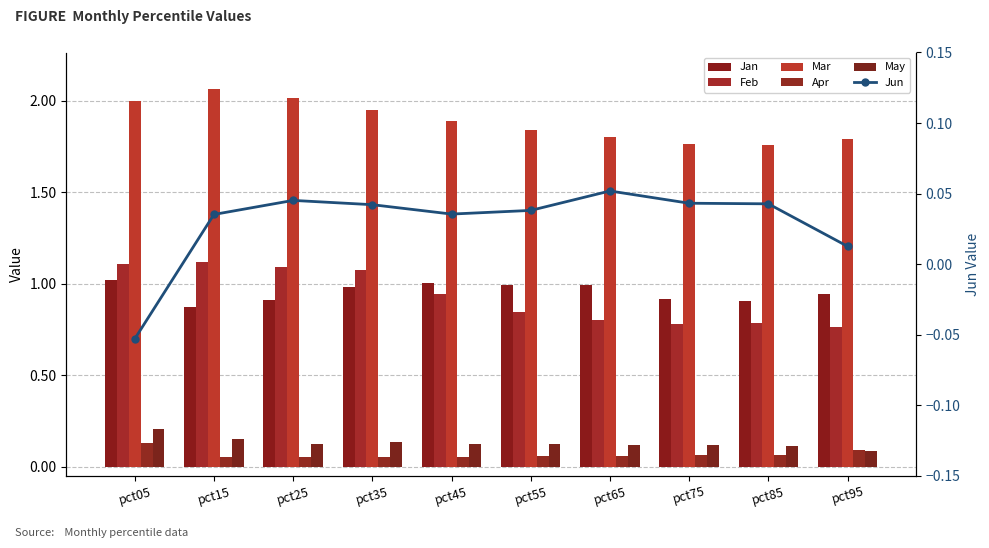

Between pct15 and pct65, which series saw the biggest shift?

Feb